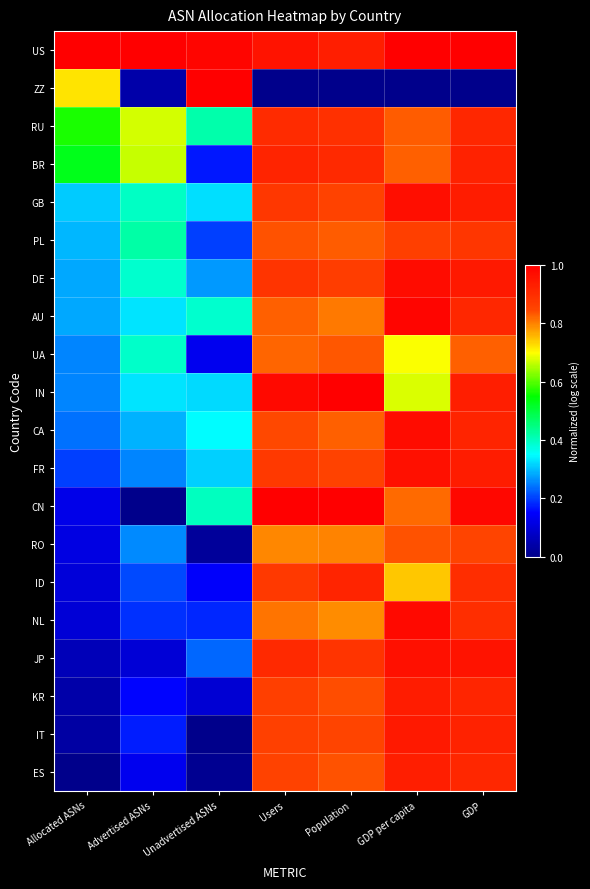

Rank the series at Unadvertised ASNs from lowest to highest value.

IT, ES, RO, KR, UA, ID, BR, NL, PL, JP, DE, FR, IN, GB, CA, AU, CN, RU, US, ZZ